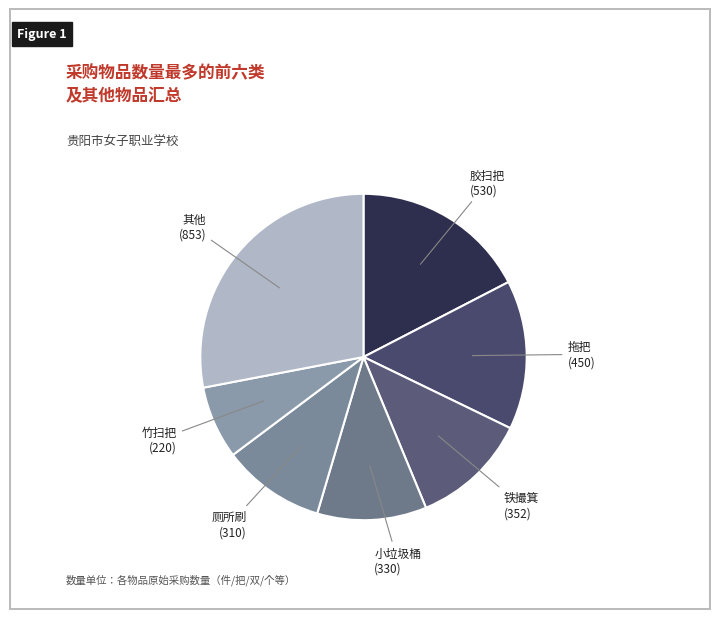

How many slices are in this pie chart?

7